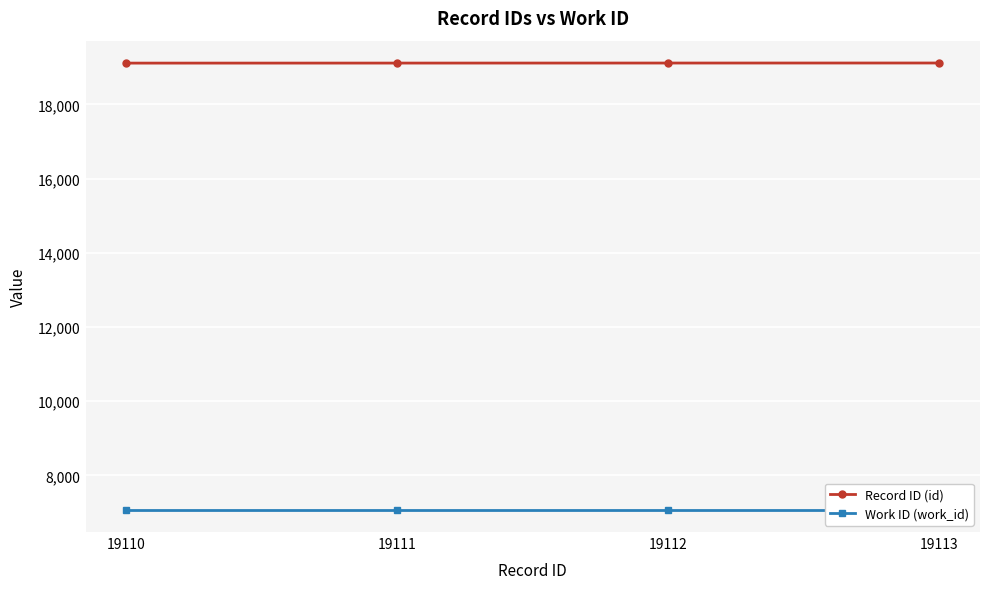

What is the difference between the maximum and second lowest values in the Record ID (id) series?

2